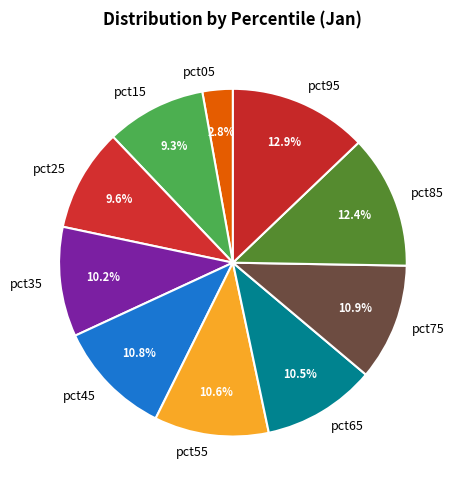

Between pct95 and pct45, which is larger?

pct95